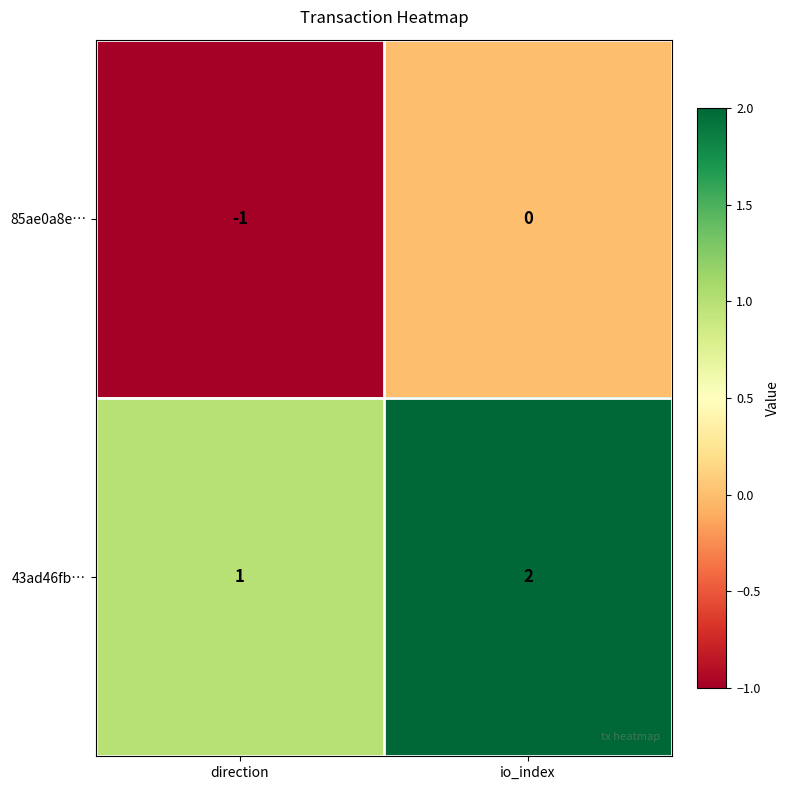

Reading right to left, list all the values displayed in this chart.

85ae0a8e…: io_index=0	direction=-1
43ad46fb…: io_index=2	direction=1